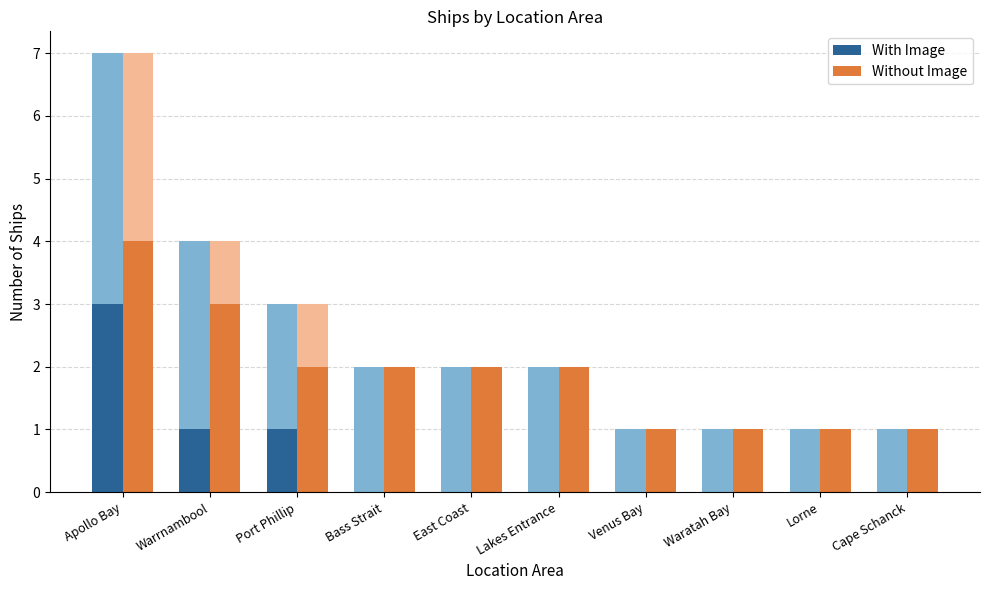

What are all the series names shown in the legend?

With Image, Without Image